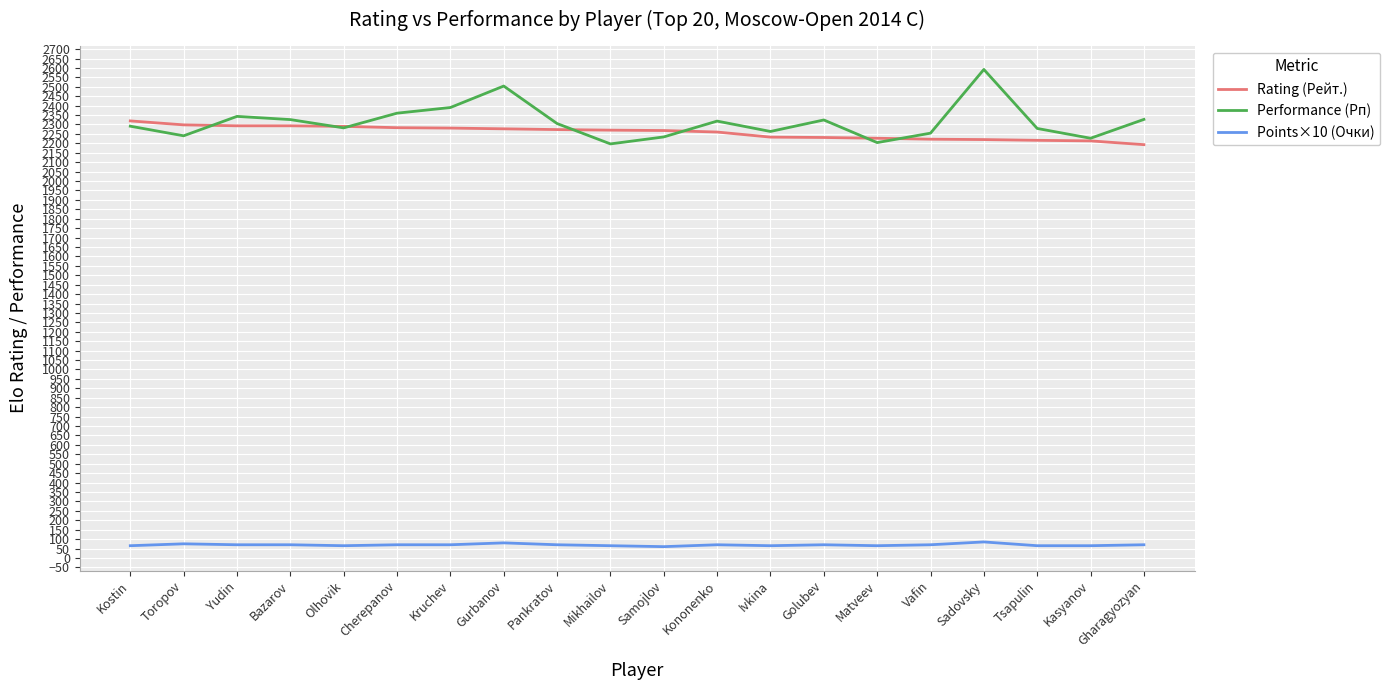

How many lines are shown in the chart?

3